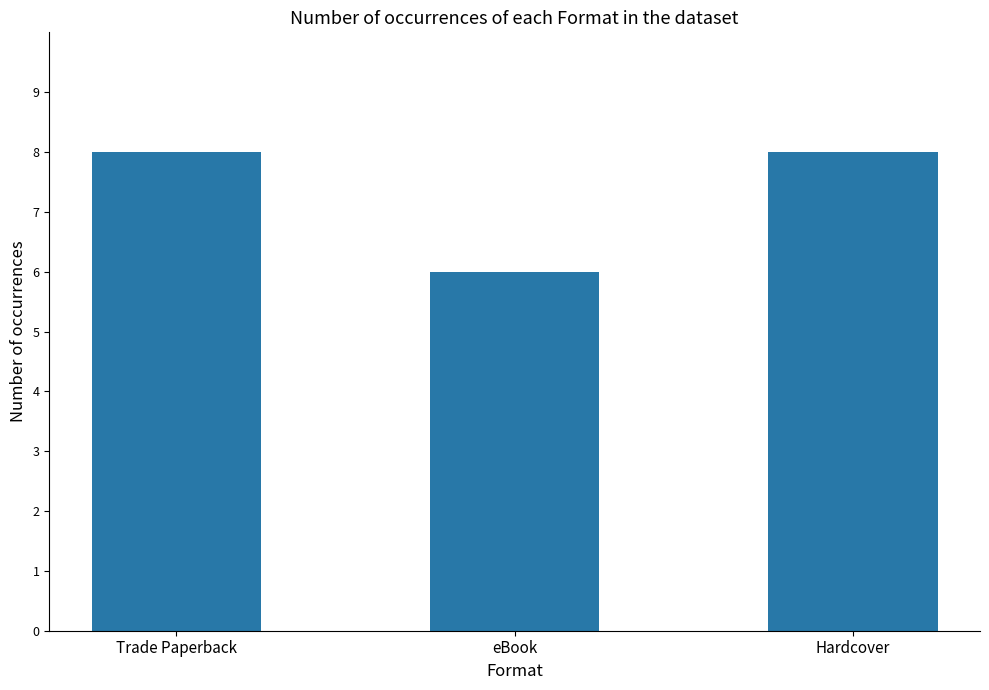

The chart shows a value of 8 at Hardcover. True or false?

True